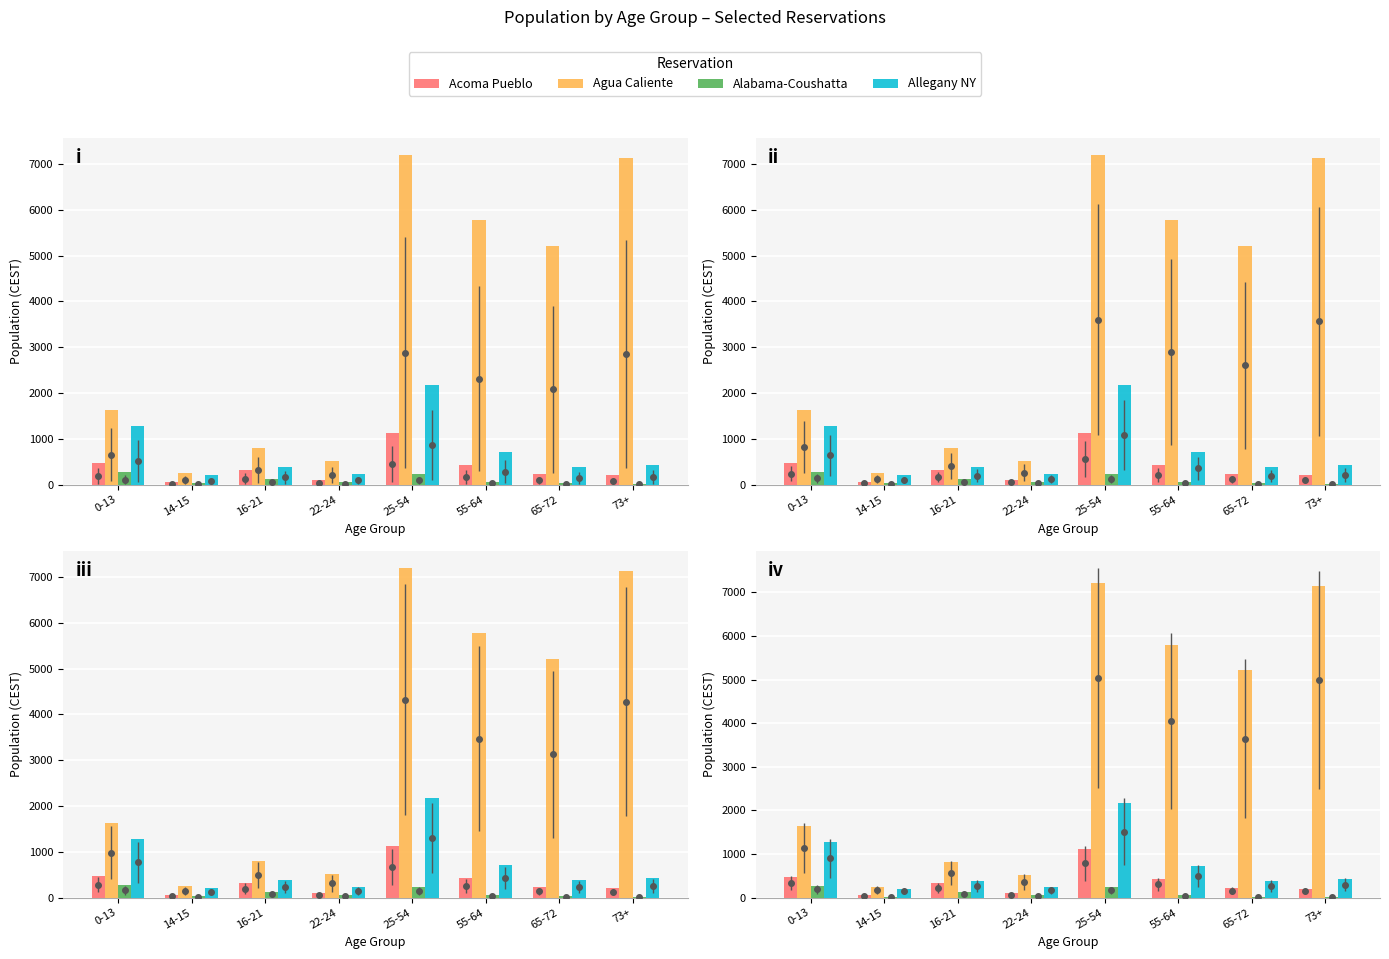

What is the label of the 8th bar from the left?

73+